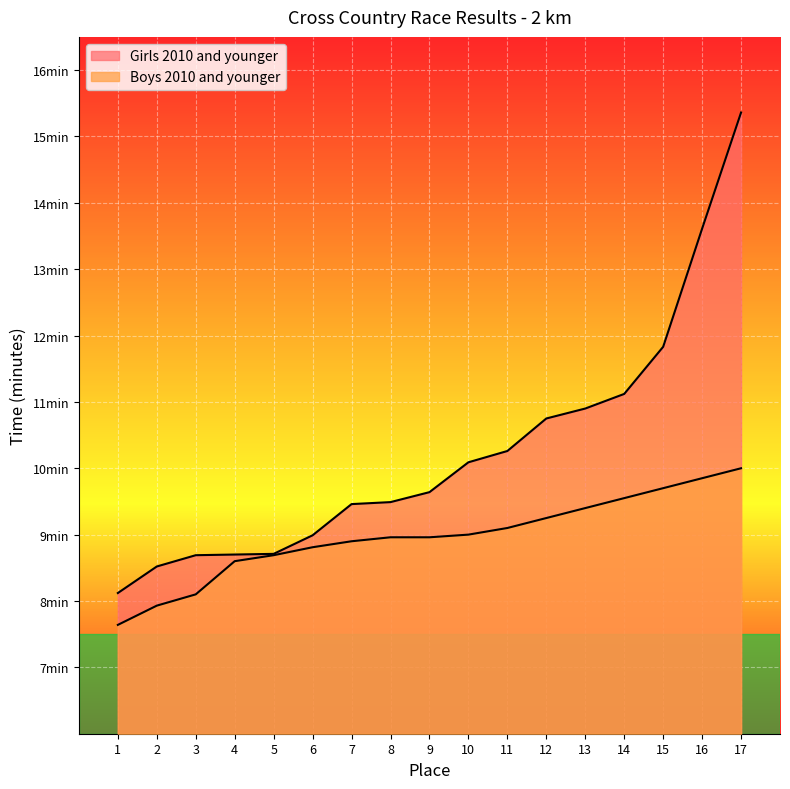

True or false: Girls 2010 and younger and Boys 2010 and younger cross at least once.

False